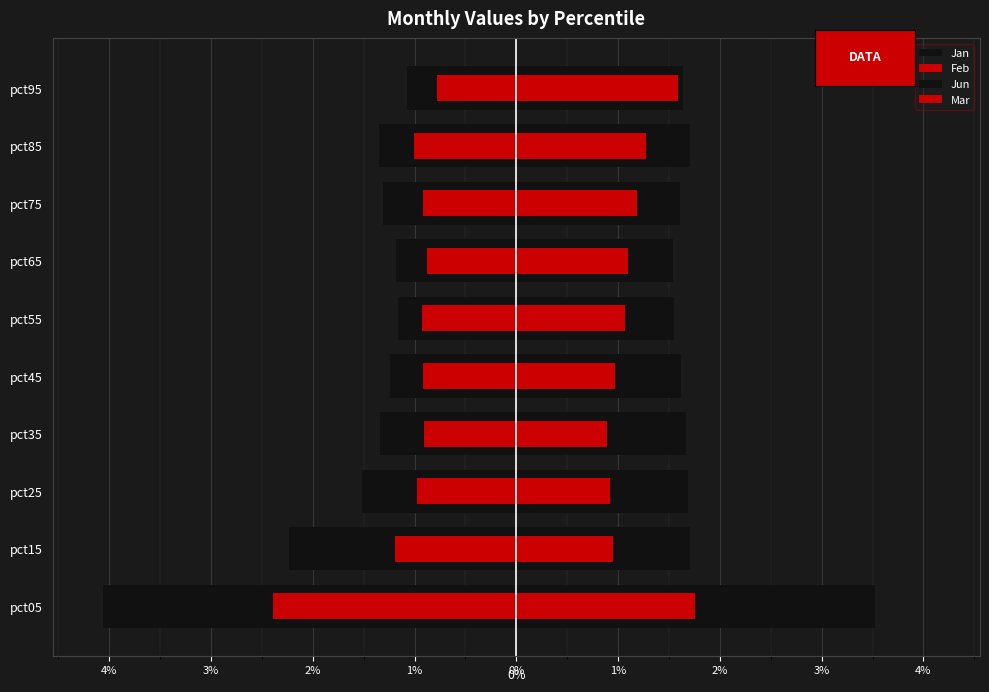

What is the greatest value displayed?

3.5